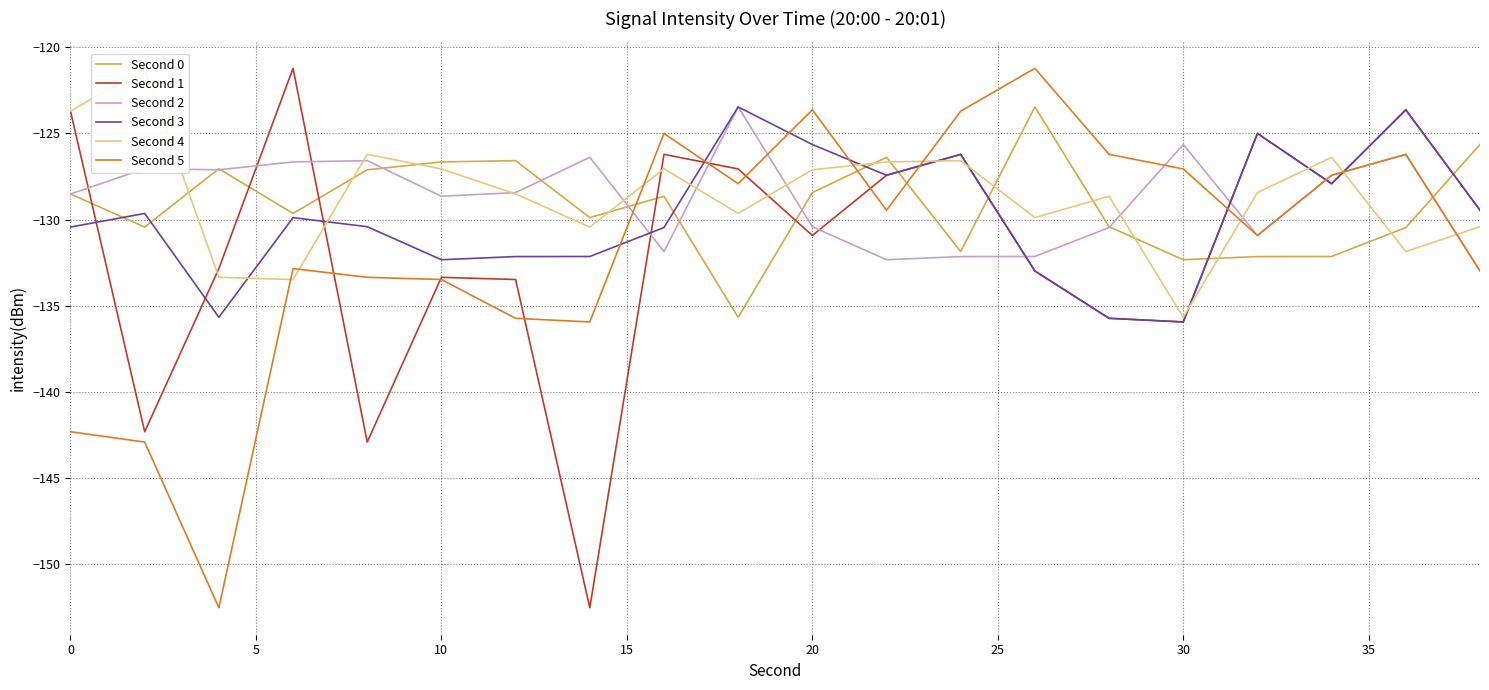

Is it true that Second 5 equals -238.4 at 10?

False